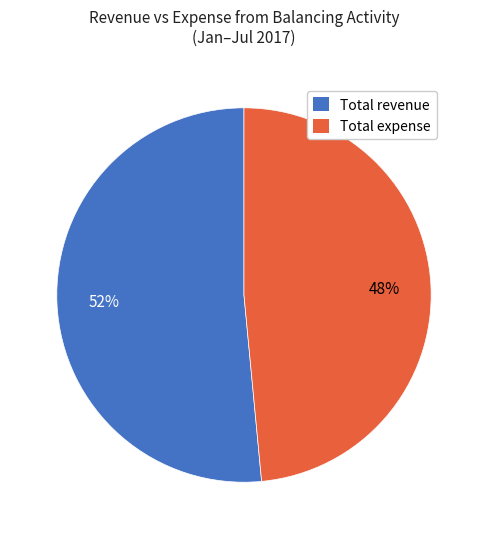

To the nearest percent, what is the combined percentage of Total expense and Total revenue?

100%